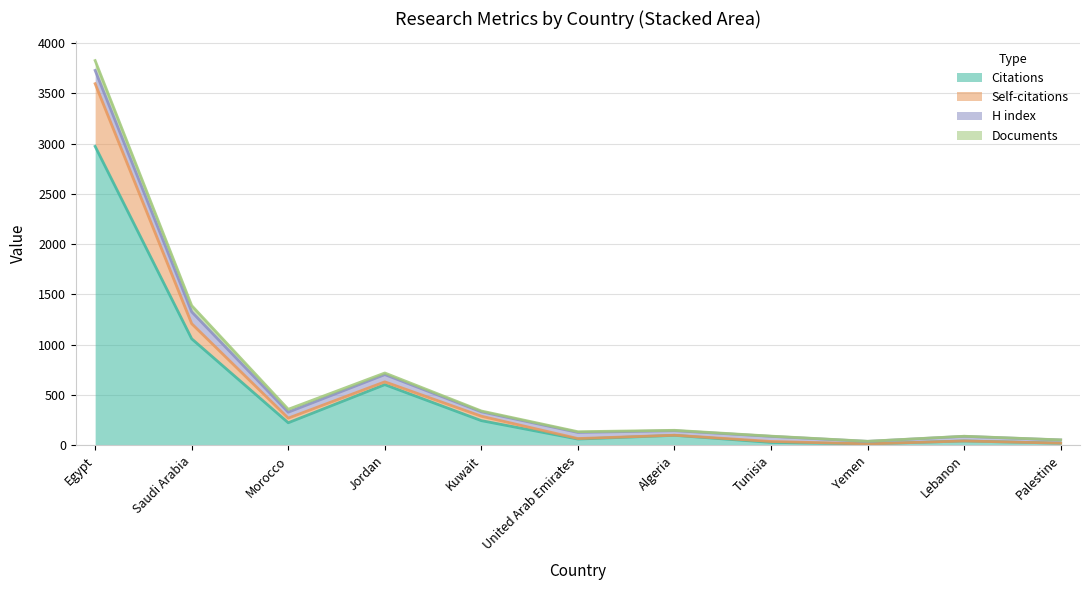

At which label does Citations reach its peak?

Egypt